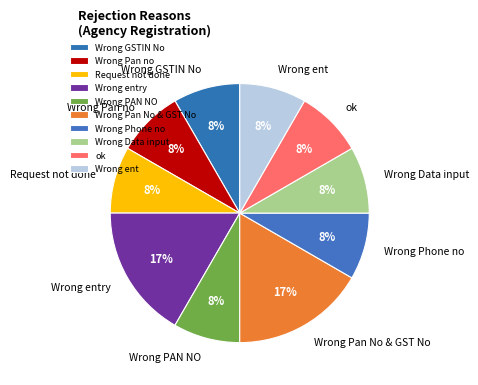

Does Wrong Phone no represent more than half of the total?

No